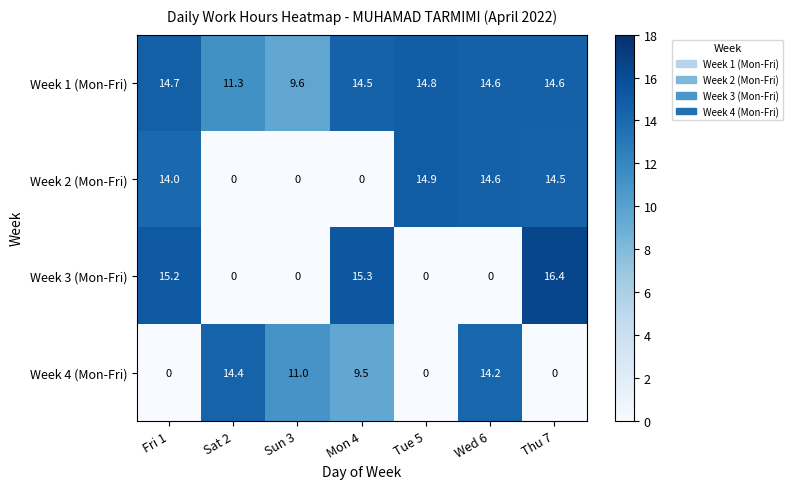

What is the average value of the Week 2 (Mon-Fri) series?

8.3